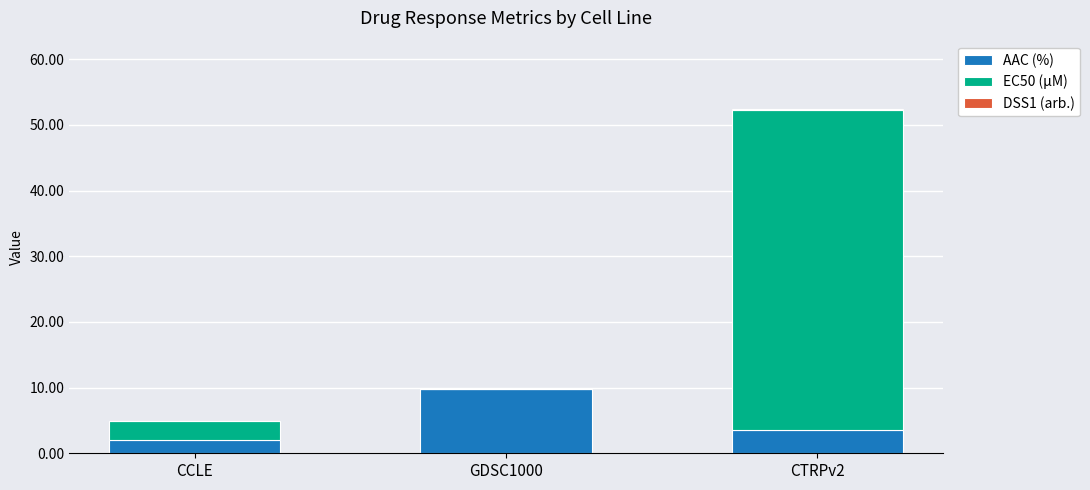

At which category is the sum across all series the highest?

CTRPv2